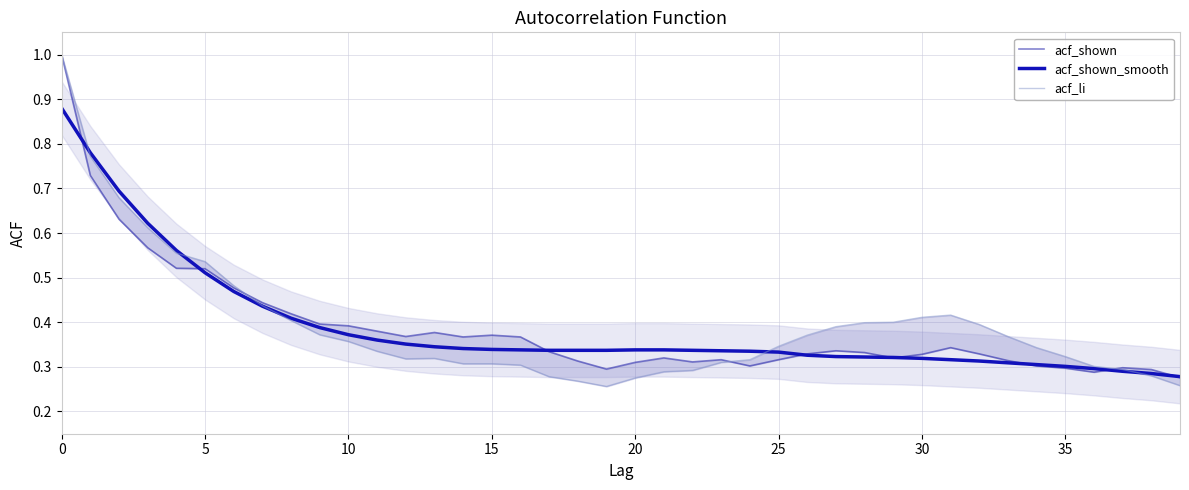

The value of acf_shown_smooth at 10 is 0.2. True or false?

False